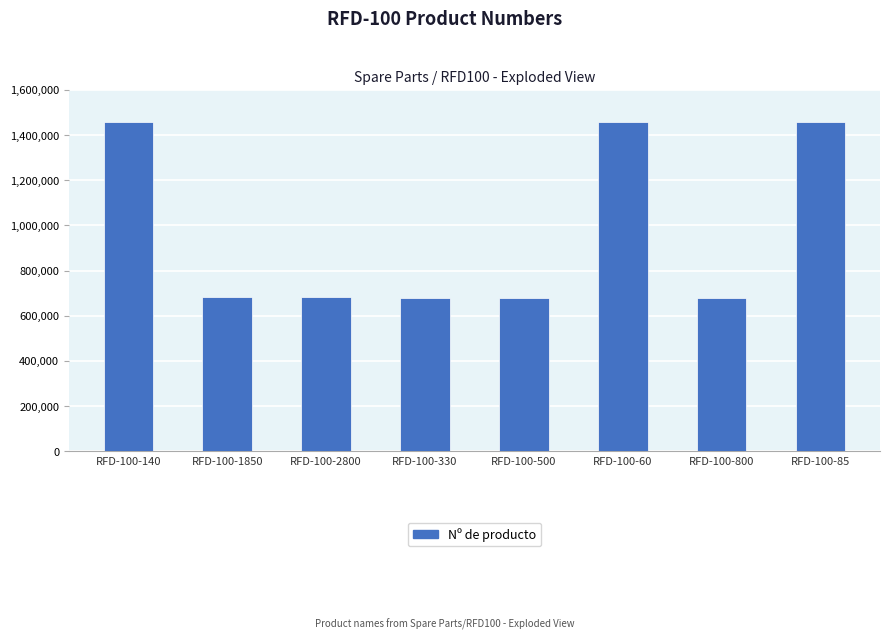

What is the change in value from RFD-100-1850 to RFD-100-2800?

-180